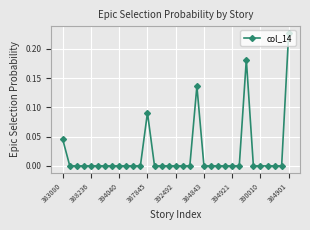

True or false: there are more than 1 points higher than both neighbors.

True